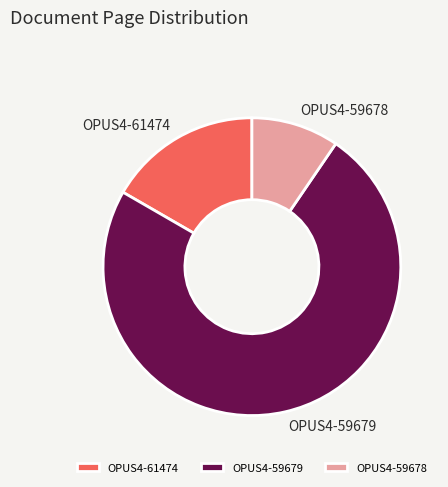

Which has a higher value, OPUS4-61474 or OPUS4-59679?

OPUS4-59679